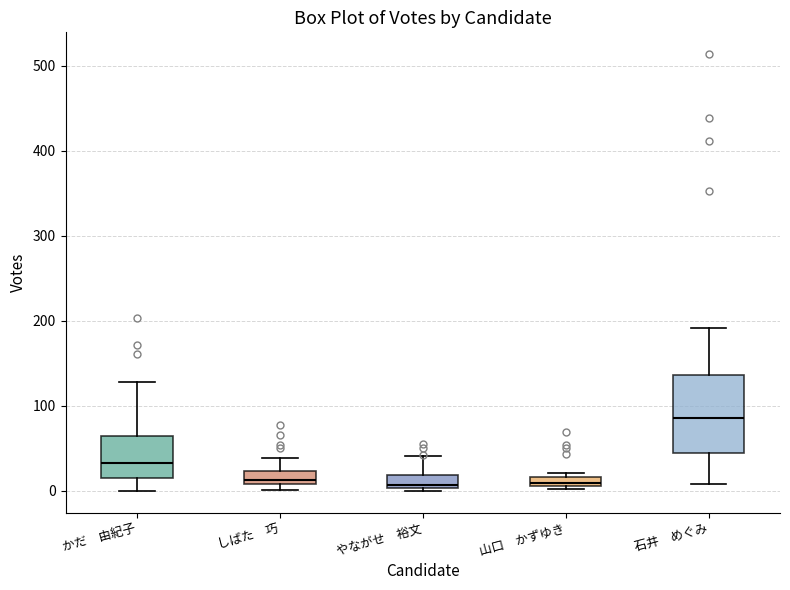

Where does the lower whisker of the box for かだ 由紀子 end on the y-axis? The values are not printed on the chart, so give them approximately, as read against the axis.

0